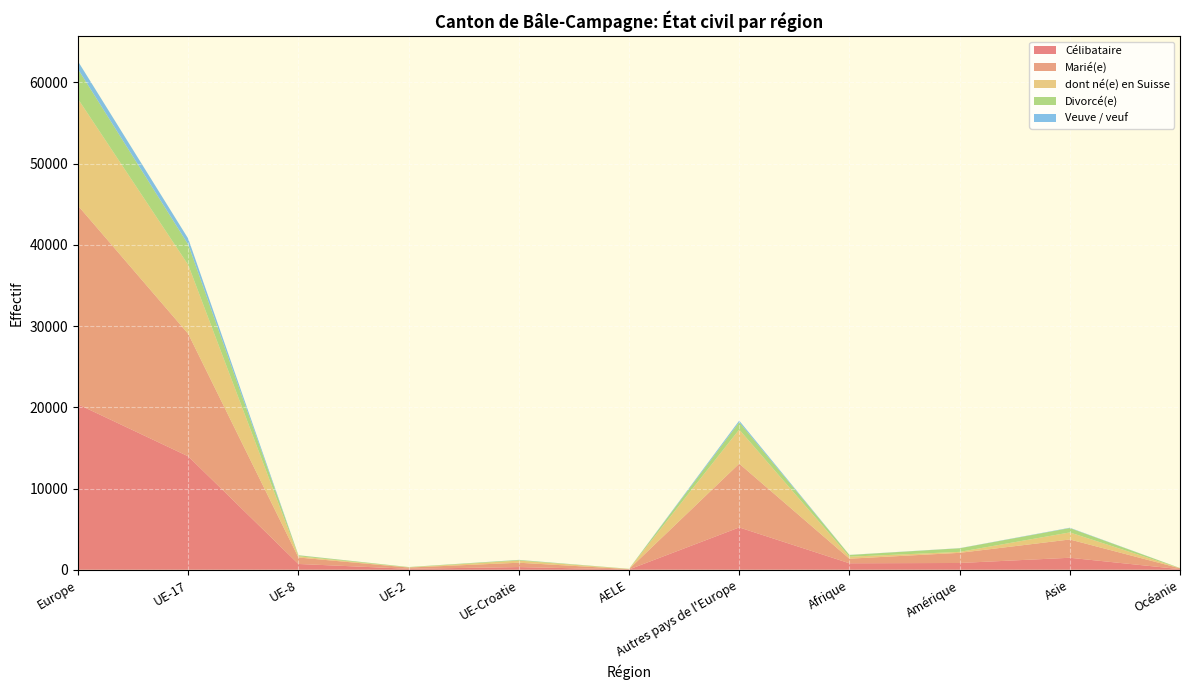

Reading right to left, extract all data points from this chart.

Célibataire: 75	1475	832	797	5209	34	328	120	711	13961	20363
Marié(e): 100	2250	1248	565	7848	43	536	150	795	15076	24448
dont né(e) en Suisse: 15	867	120	241	4196	20	261	21	153	8484	13135
Divorcé(e): 20	537	443	214	908	19	74	40	119	2511	3671
Veuve / veuf: 2	42	17	14	197	2	16	3	14	726	958